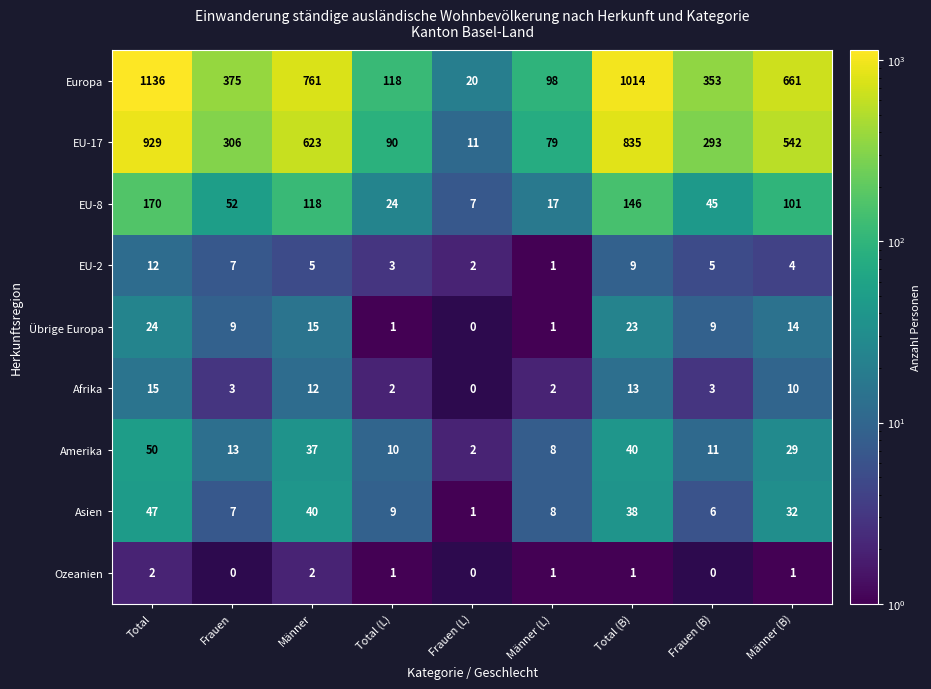

The value of EU-8 at Total is 72. True or false?

False